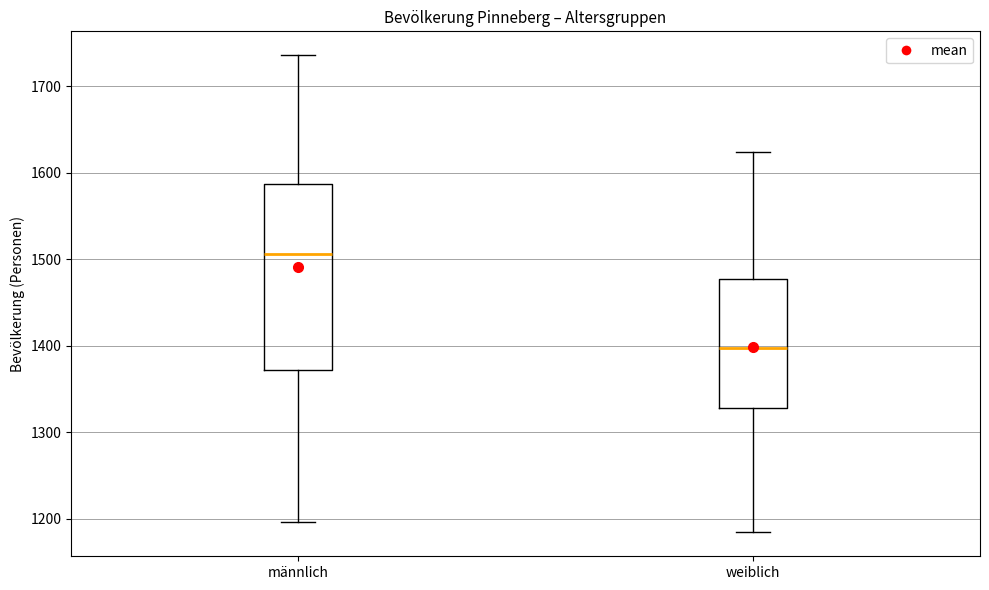

Which box's median line is the lowest?

weiblich